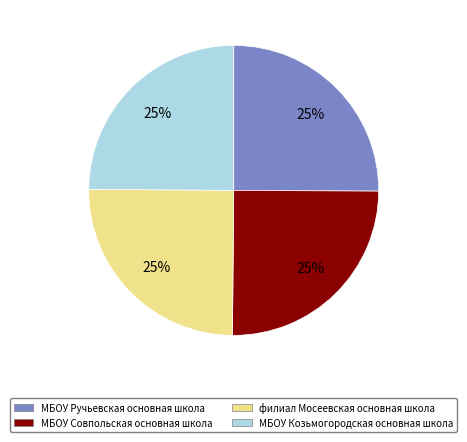

Does any single category account for the majority?

No